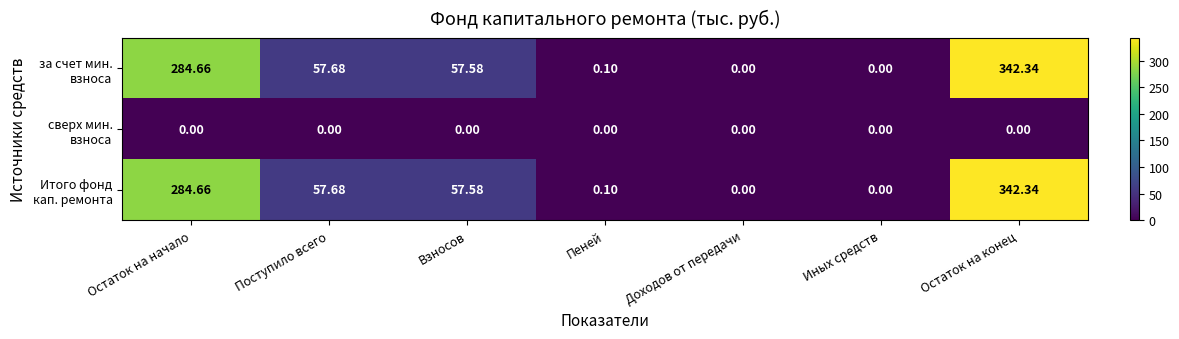

At which category is the sum across all series the highest?

Остаток на конец